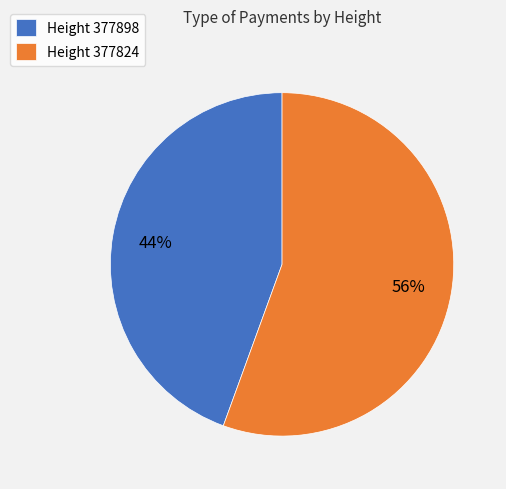

How many segments does this pie chart have?

2